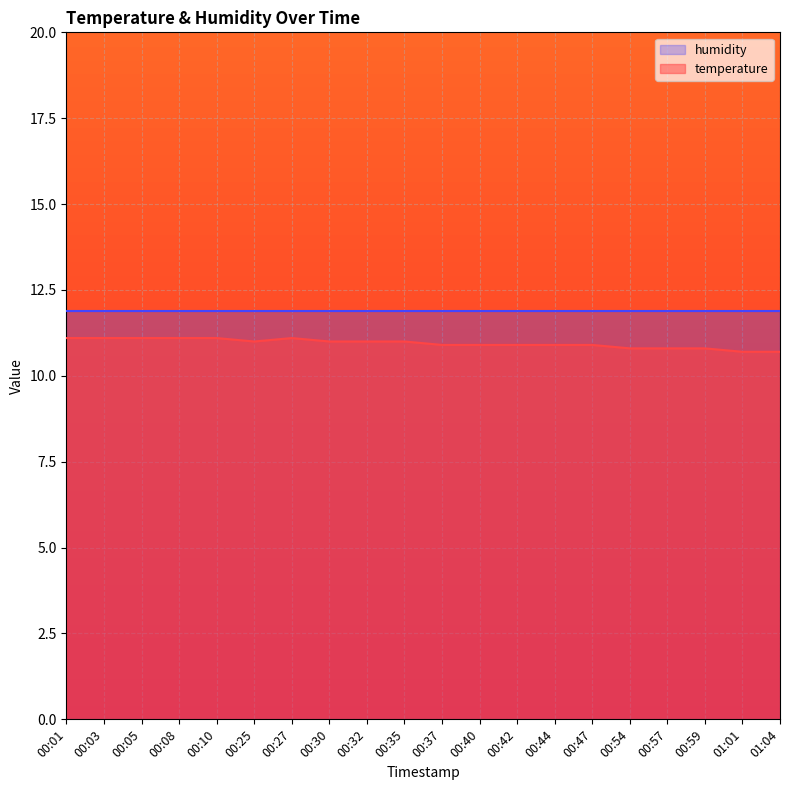

True or false: there are more than 1 points higher than both neighbors.

False